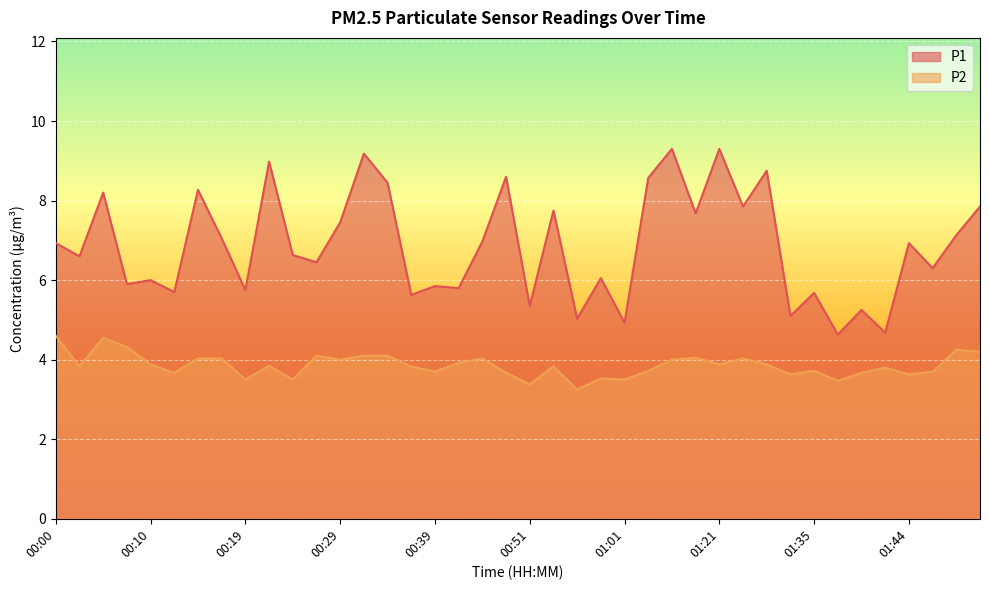

What is the difference between the maximum and minimum values in the P1 series?

4.7